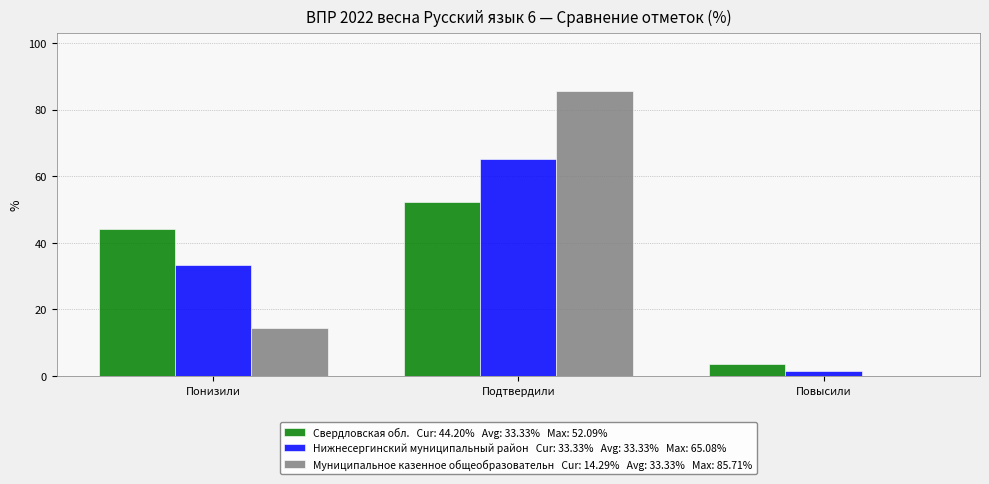

Which category has the highest value across all series?

Подтвердили